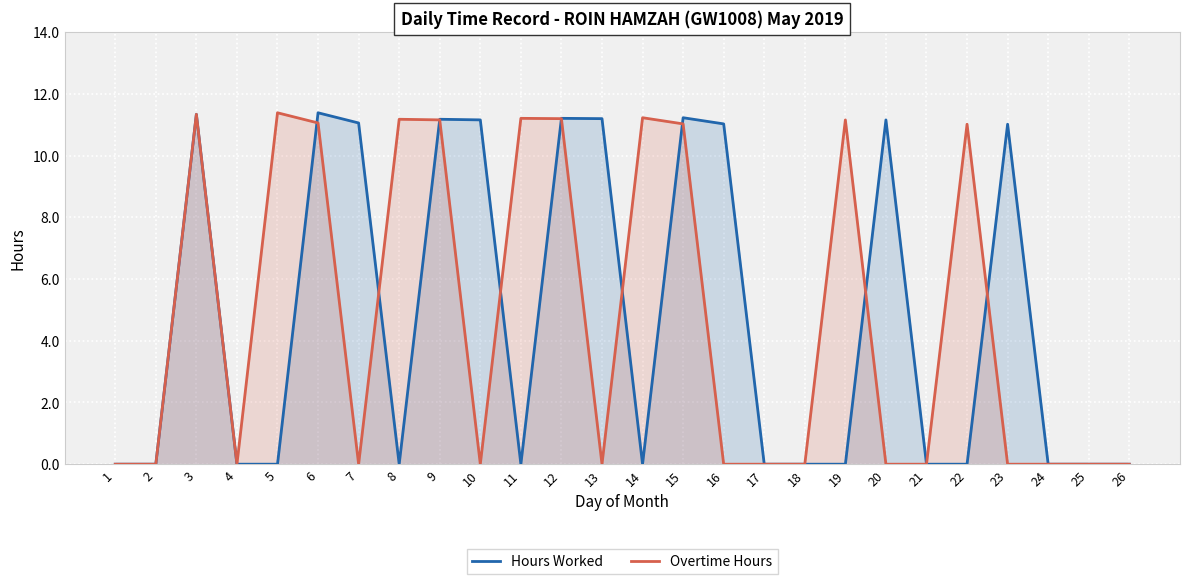

True or false: Hours Worked has more than 1 points higher than both neighbors.

True